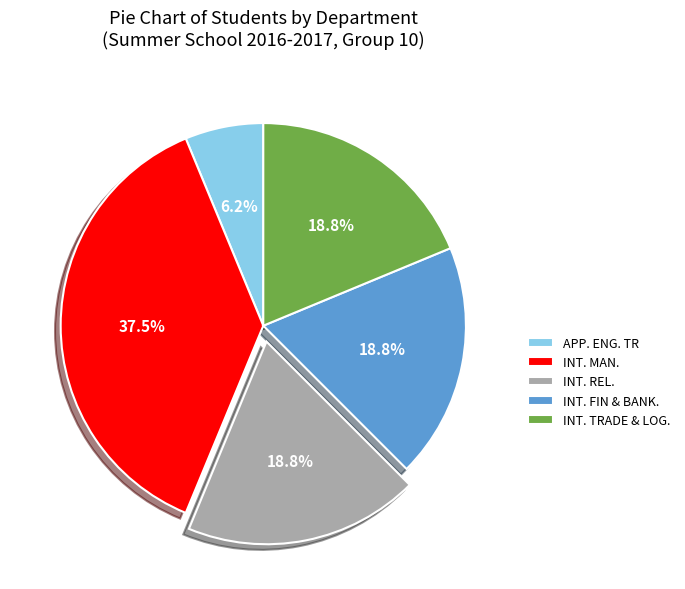

Combined, do INT. MAN. and APP. ENG. TR account for over 50%?

No